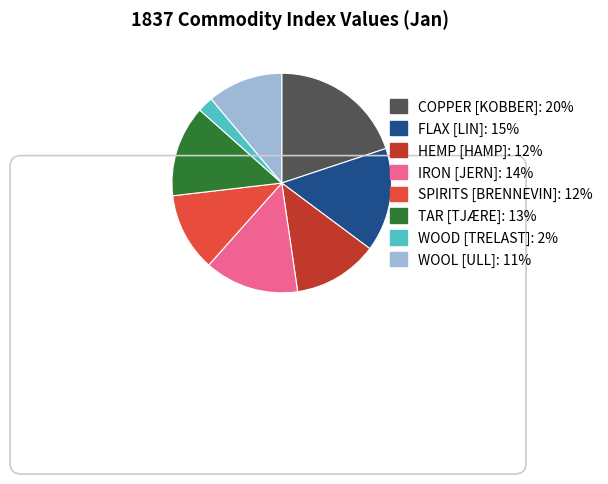

Approximately how many times larger is the value at COPPER compared to FLAX?

1.3